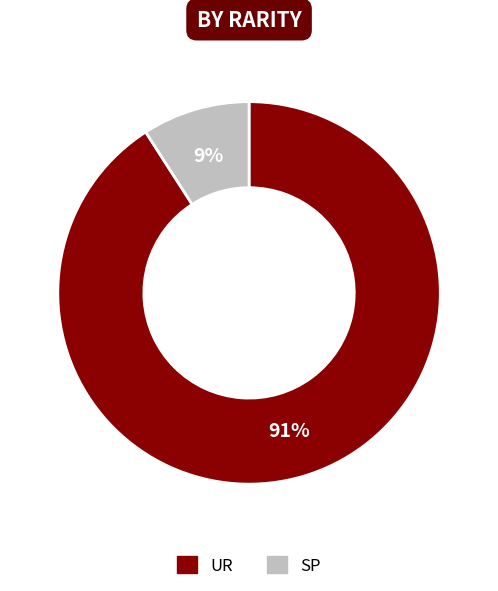

What is the largest slice in the pie chart?

UR